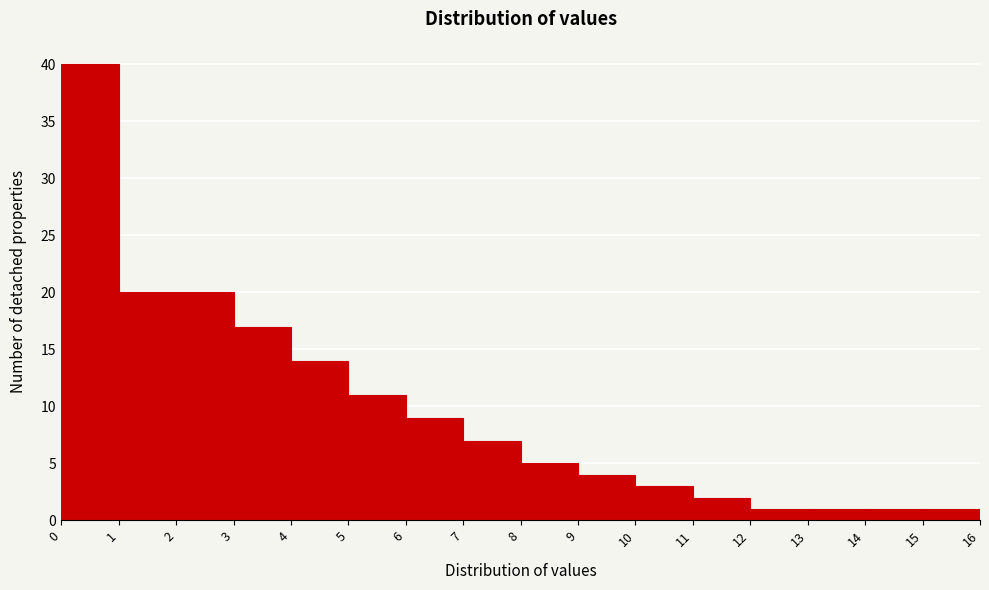

Which range on the x-axis has the tallest bar?

0 to 1